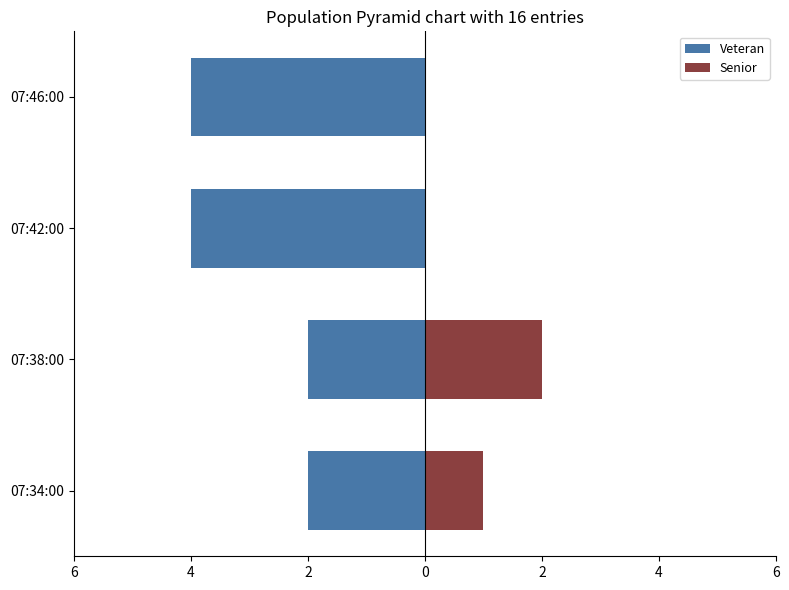

Count the Veteran values in the range -4 to -2.

4